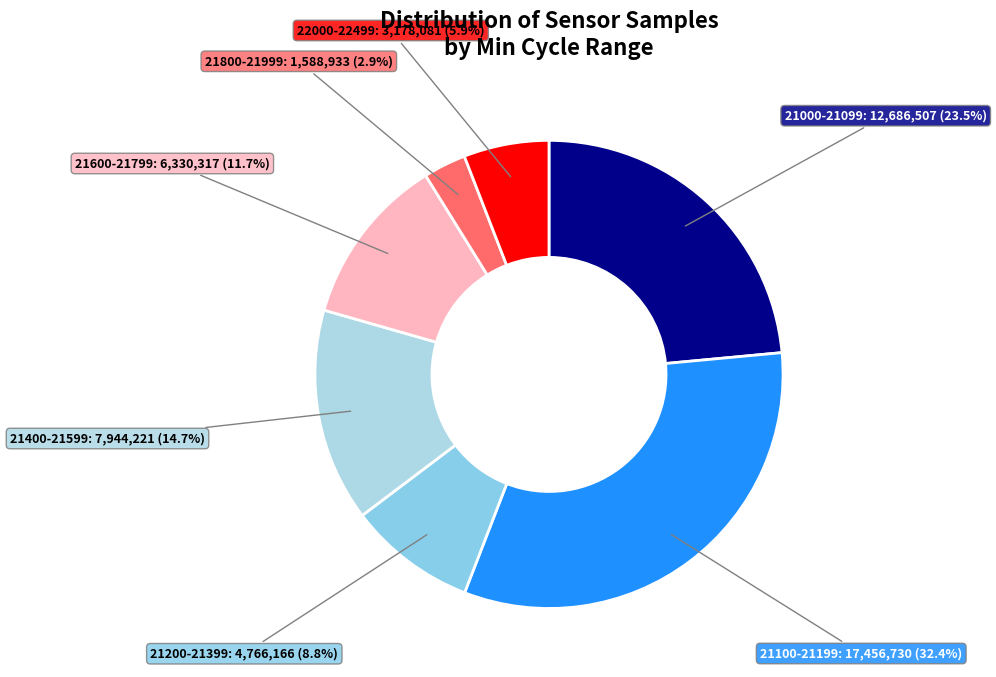

What is the smallest slice in the pie chart?

21800-21999